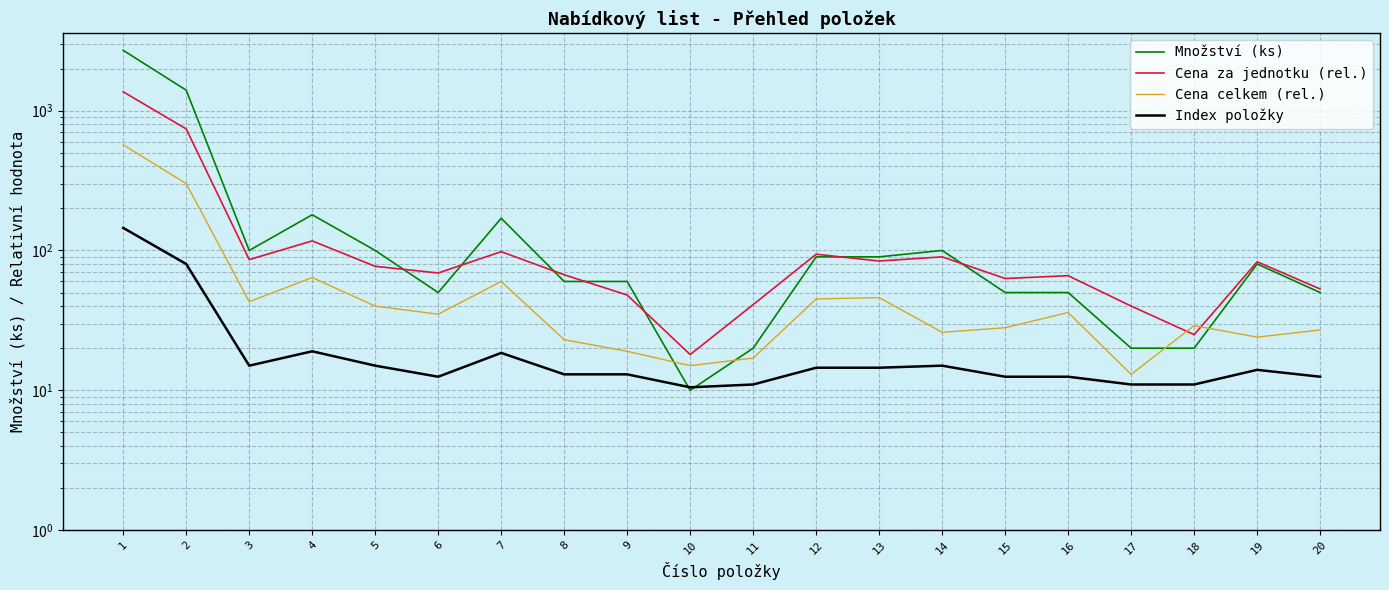

The Množství (ks) series shows 80.0 at 19. True or false?

True